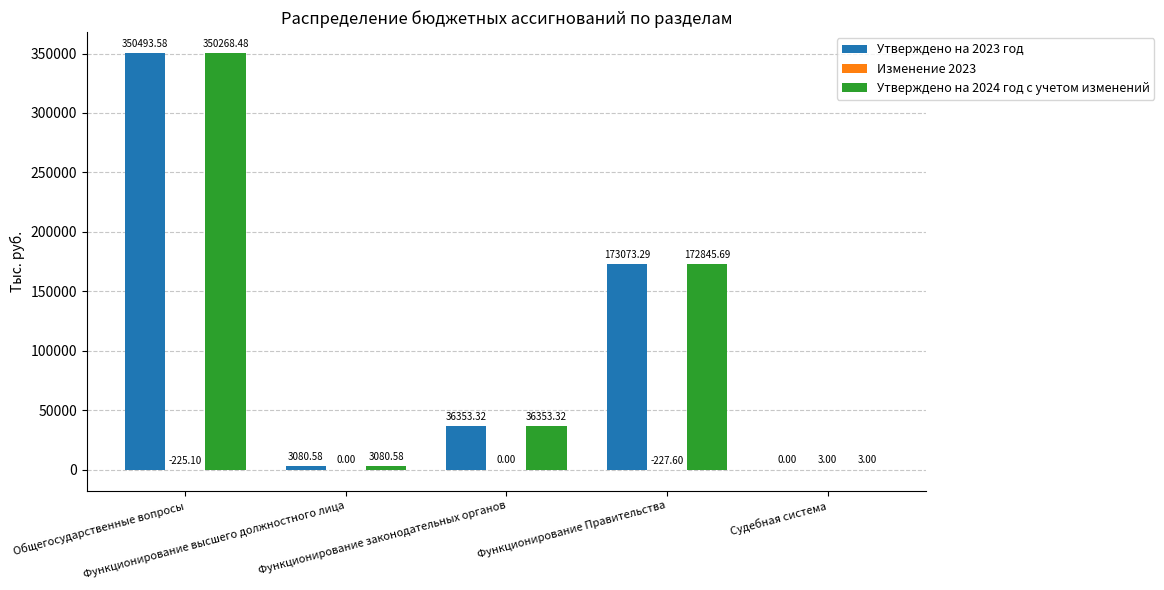

Does the chart contain stacked bars?

No